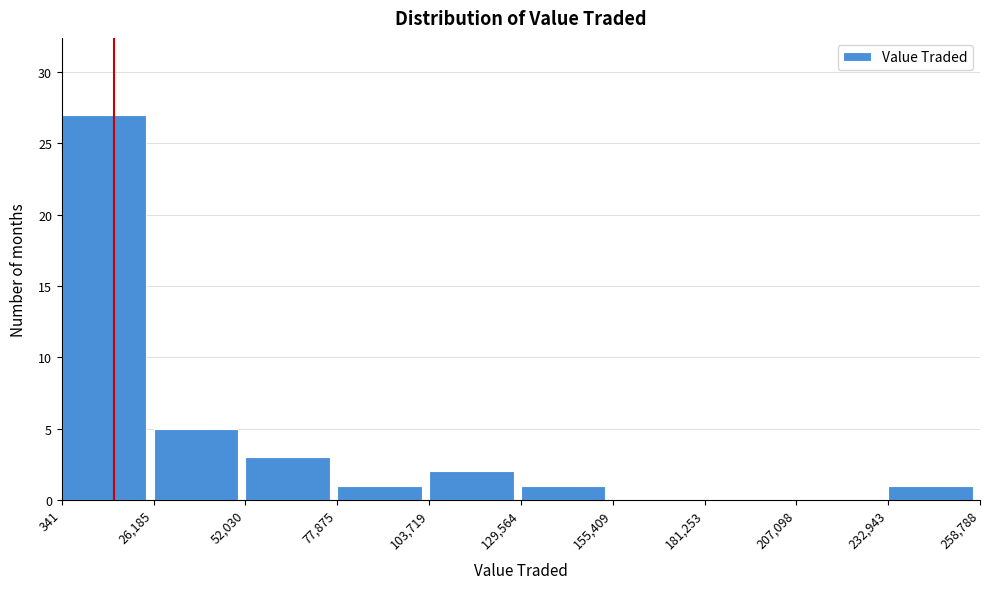

What is the height of the bar covering 232,943 to 258,788 on the x-axis? The values are not printed on the chart, so give them approximately, as read against the axis.

1